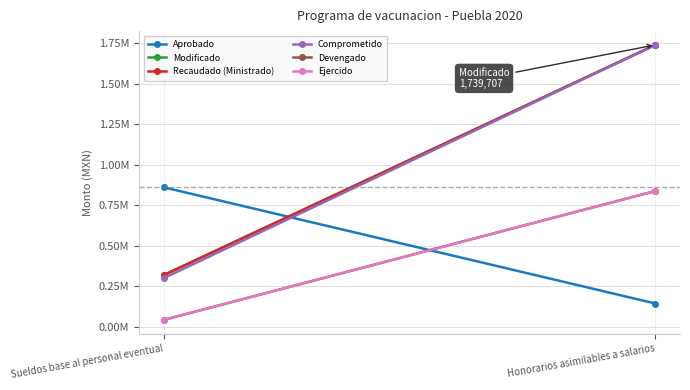

Is it true that Recaudado (Ministrado) equals 1739707.2 at Honorarios asimilables a salarios?

True